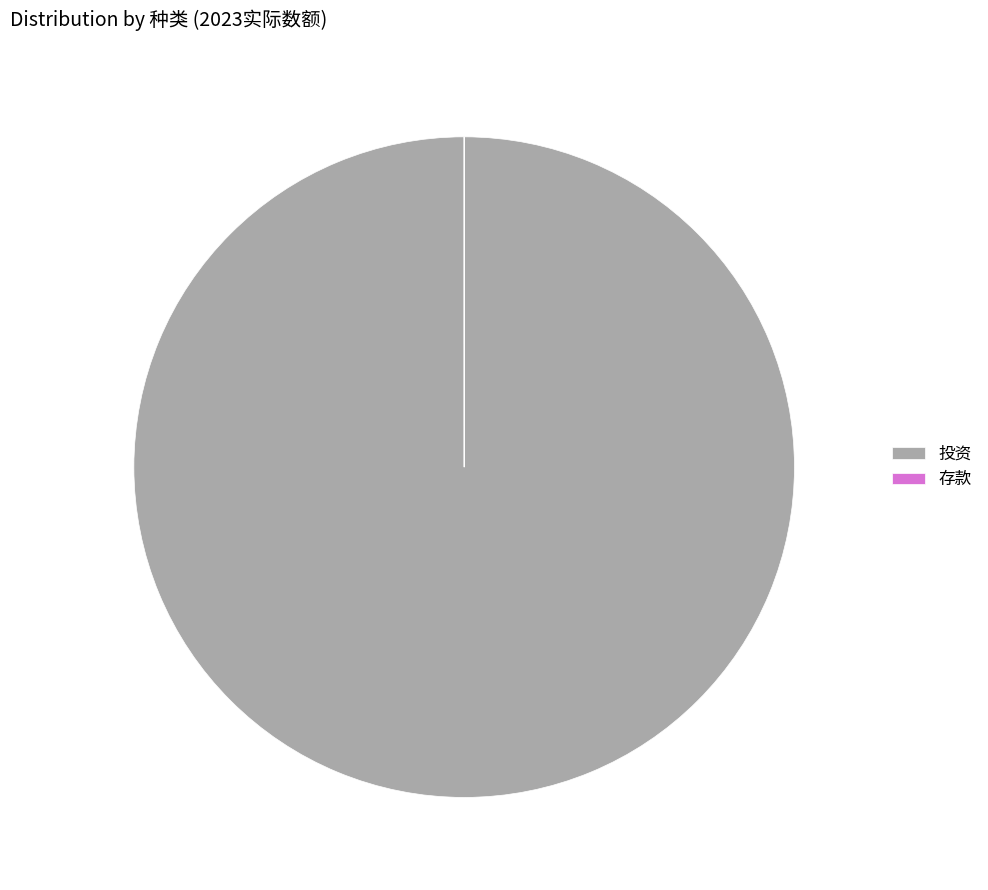

True or false: 投资 accounts for 100% of the total.

True